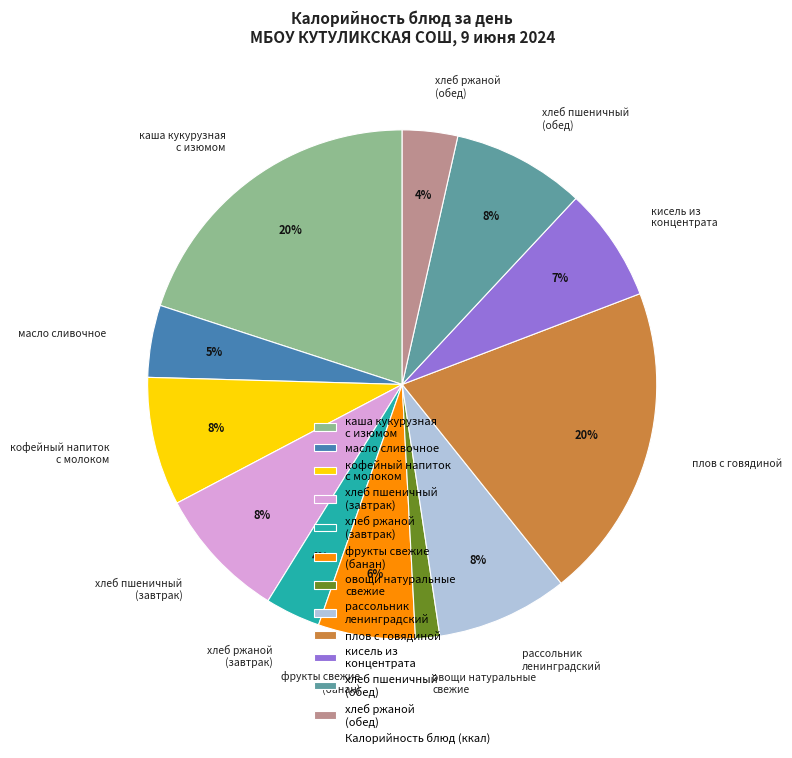

Is it true that масло сливочное is 12% of the pie?

False